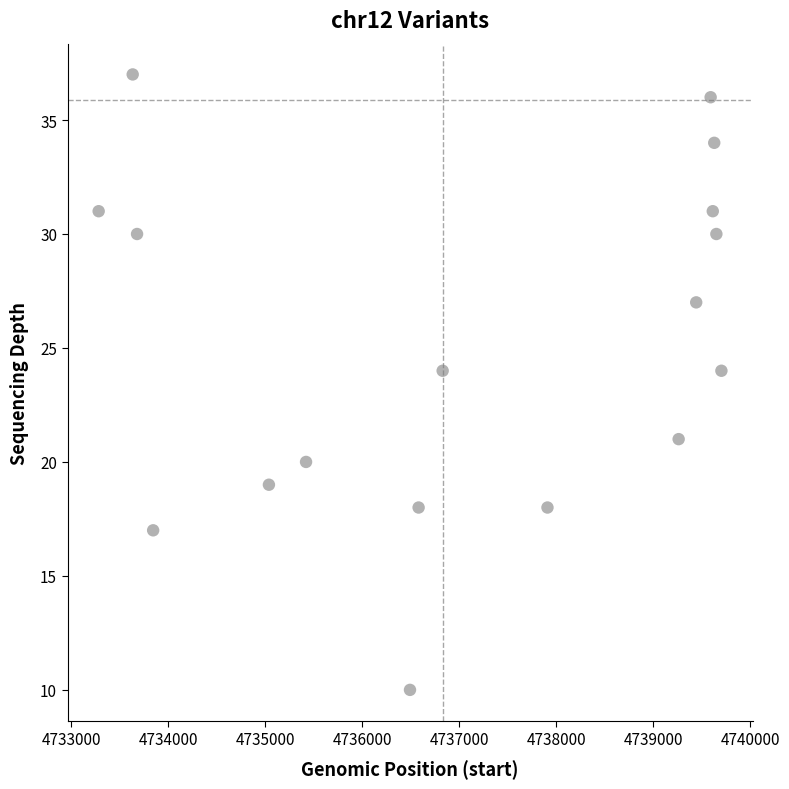

What is the range of X values (max minus min)?

6423